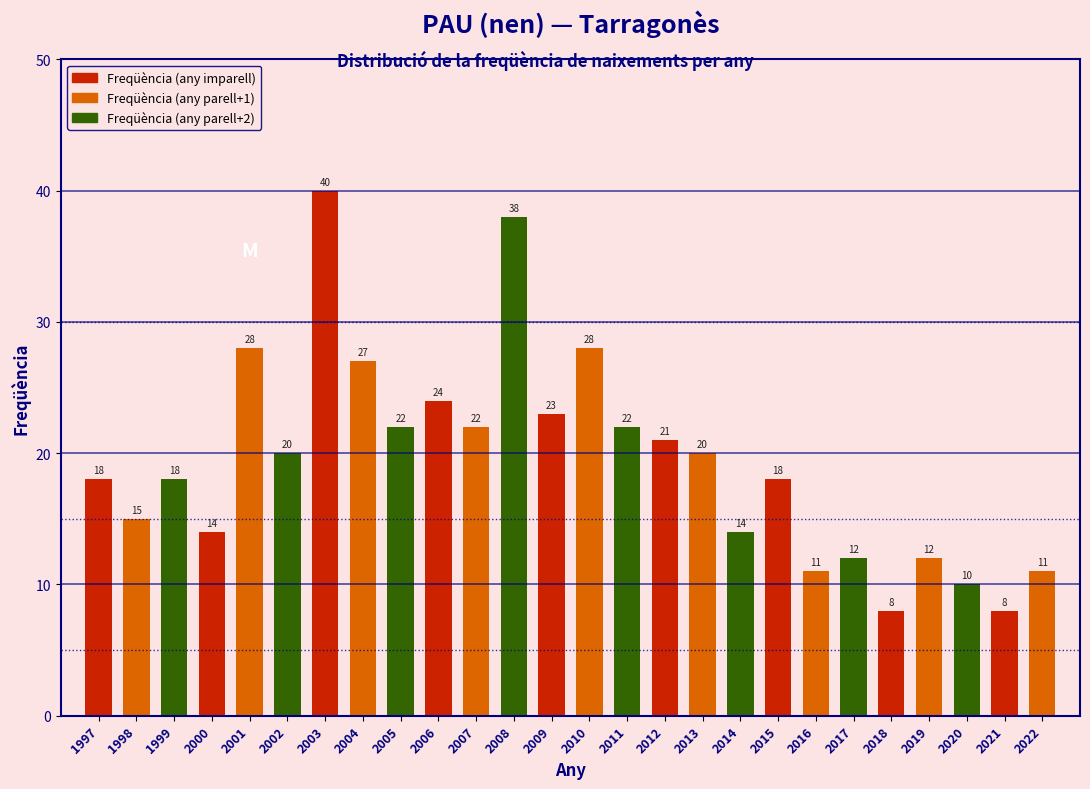

Reading left to right, list all the values displayed in this chart.

1997=18	1998=15	1999=18	2000=14	2001=28	2002=20	2003=40	2004=27	2005=22	2006=24	2007=22	2008=38	2009=23	2010=28	2011=22	2012=21	2013=20	2014=14	2015=18	2016=11	2017=12	2018=8	2019=12	2020=10	2021=8	2022=11